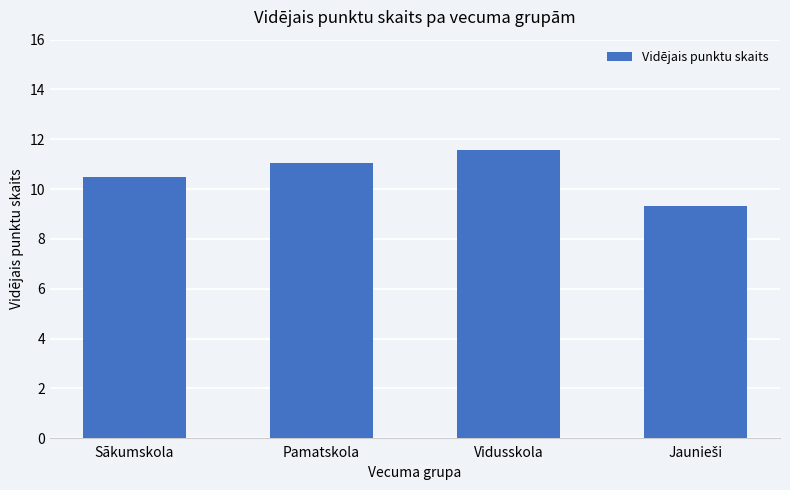

Reading left to right, extract all data points from this chart.

10.5	11.1	11.6	9.3